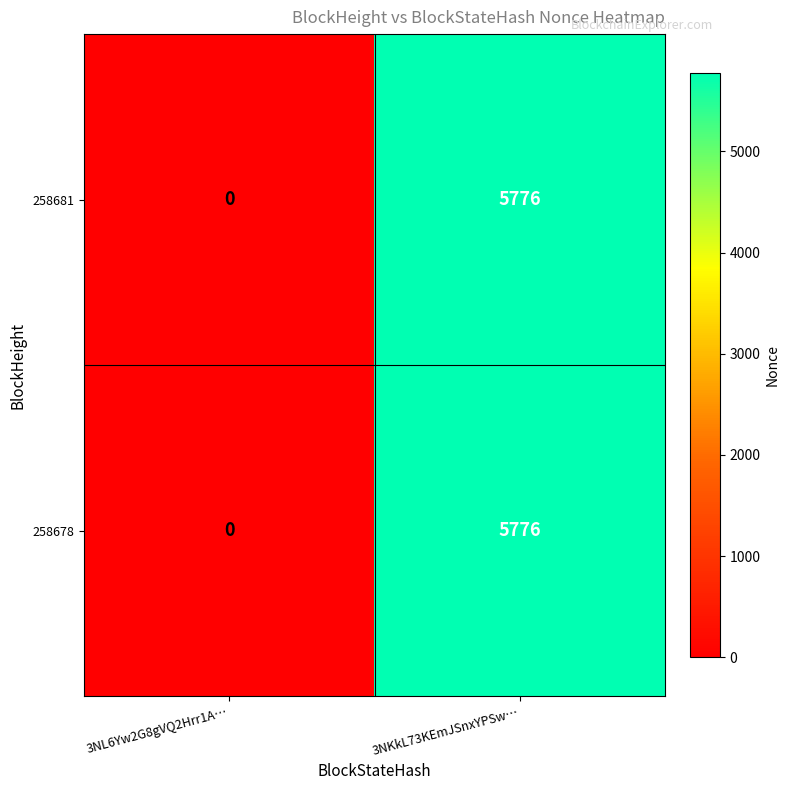

Reading left to right, transcribe all the data shown in this chart.

258681: 0	5776
258678: 0	5776